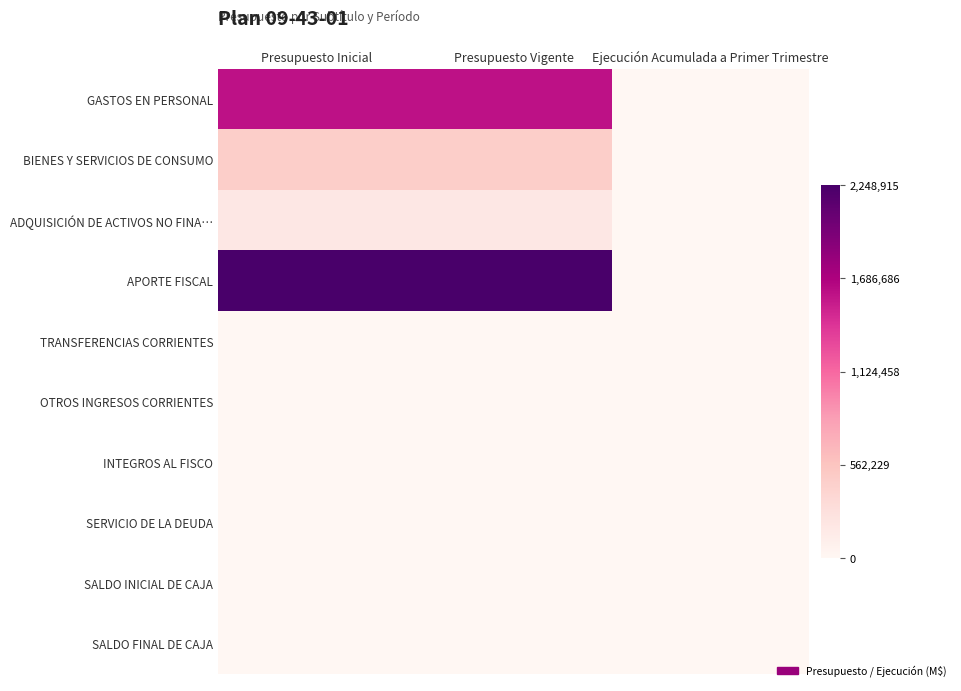

What is the greatest value displayed?

2248915